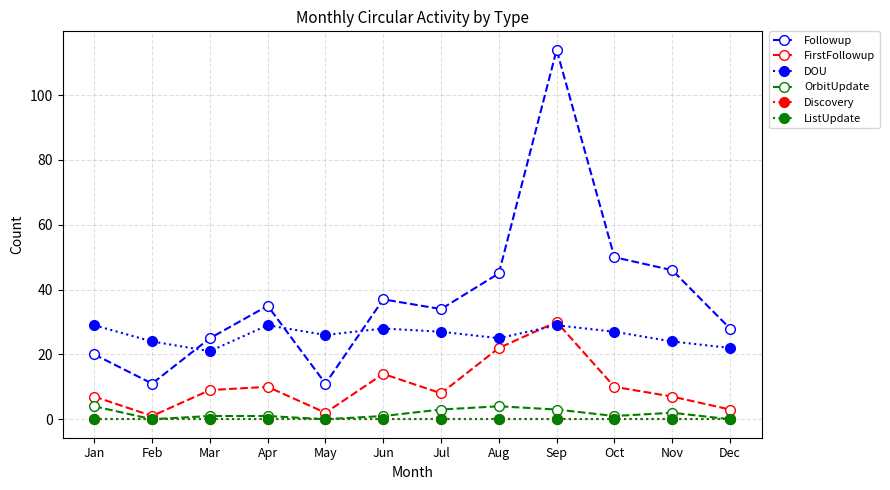

Reading left to right, list all the values displayed in this chart.

Followup: 20	11	25	35	11	37	34	45	114	50	46	28
FirstFollowup: 7	1	9	10	2	14	8	22	30	10	7	3
DOU: 29	24	21	29	26	28	27	25	29	27	24	22
OrbitUpdate: 4	0	1	1	0	1	3	4	3	1	2	0
Discovery: 0	0	0	0	0	0	0	0	0	0	0	0
ListUpdate: 0	0	0	0	0	0	0	0	0	0	0	0